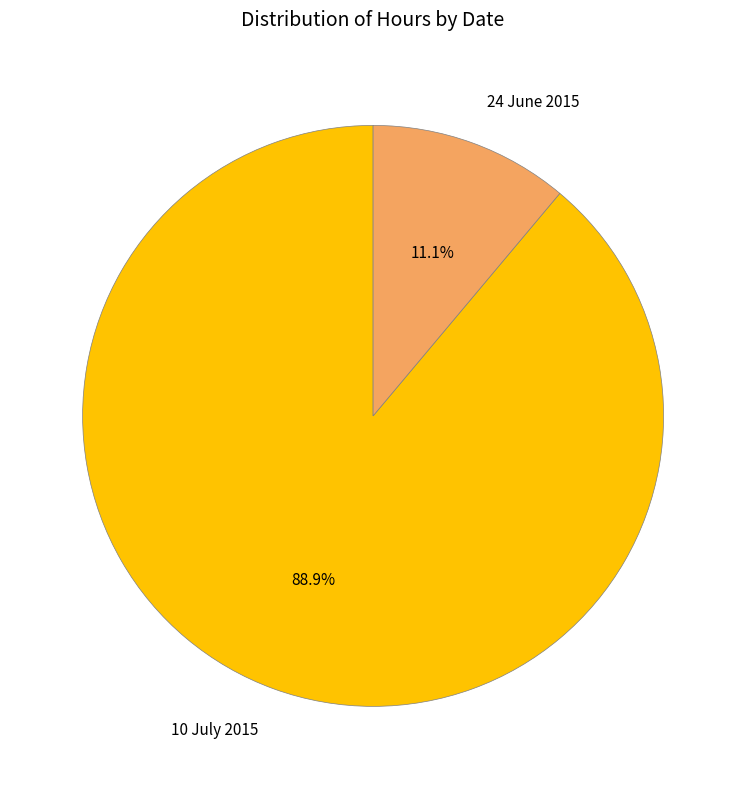

Is it true that 10 July 2015 is 89% of the pie?

True